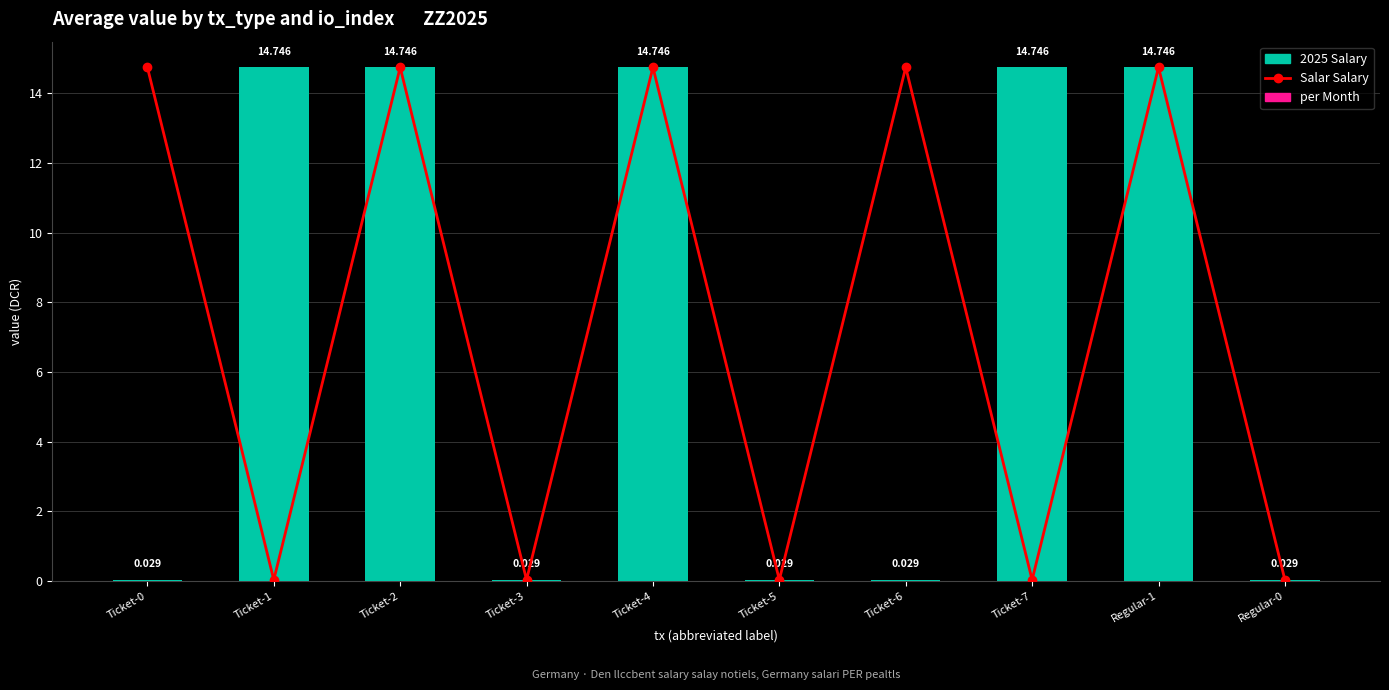

What is the value of the 2025 Salary bar at the 9th from the left?

14.7